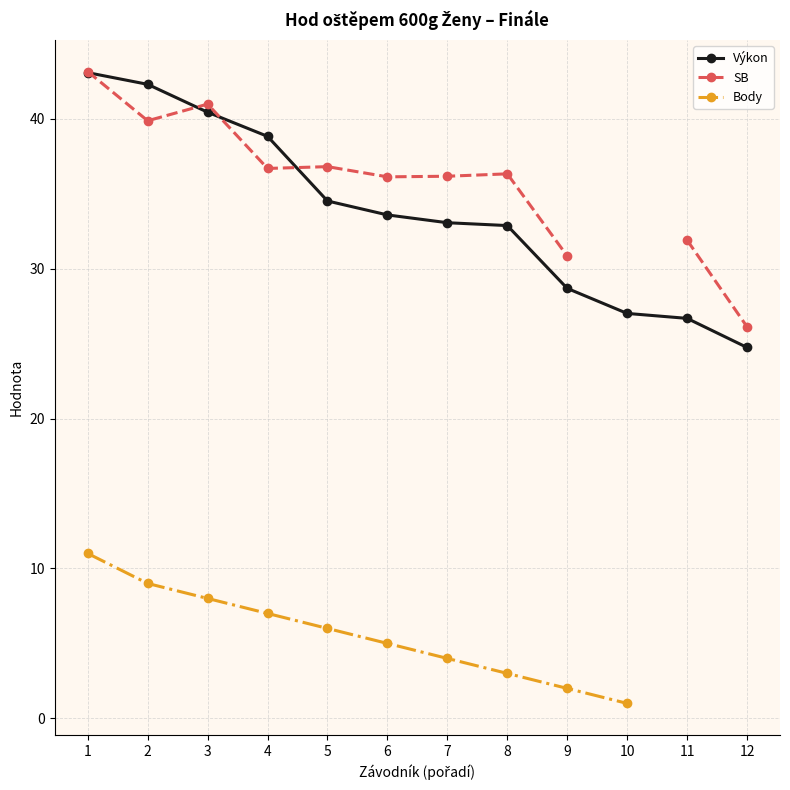

What is the difference between the maximum and minimum values in the SB series?

17.0